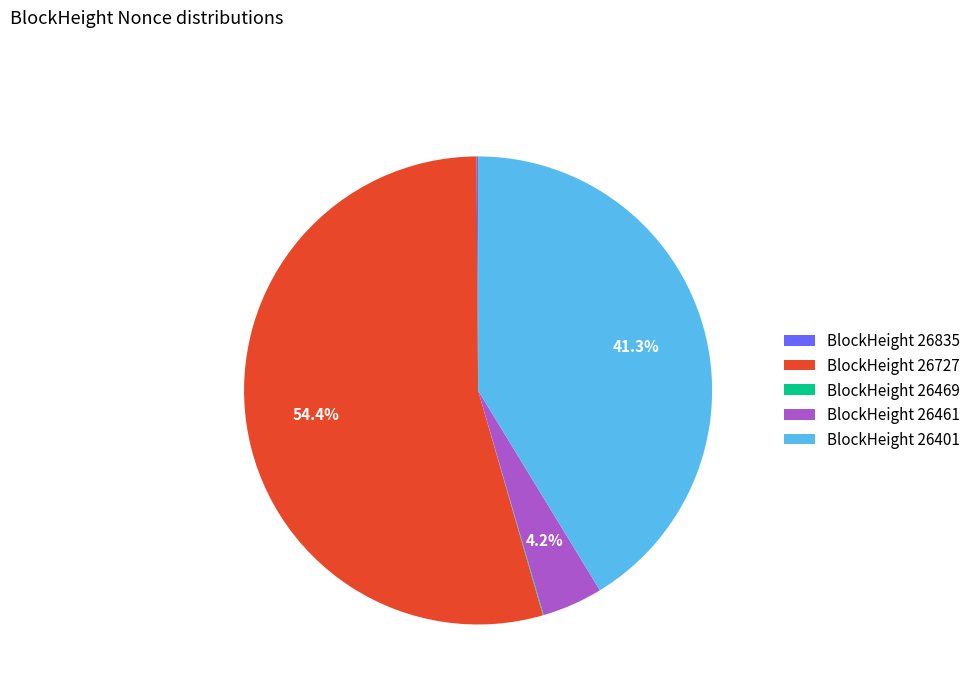

Which category has the biggest portion of the pie?

BlockHeight 26727